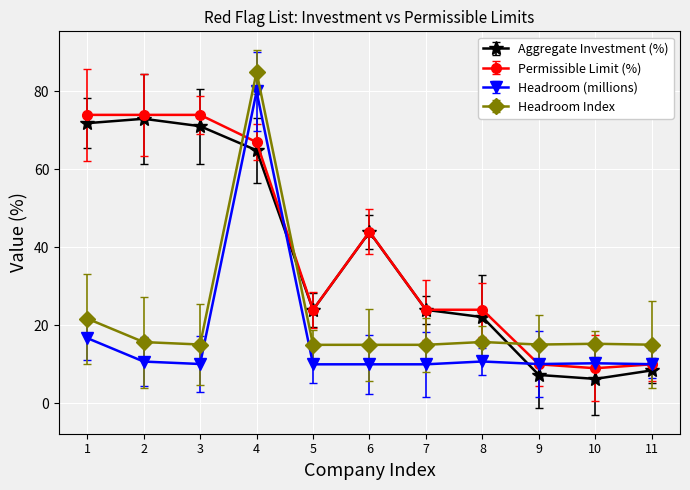

How many categories are shown in the chart?

11